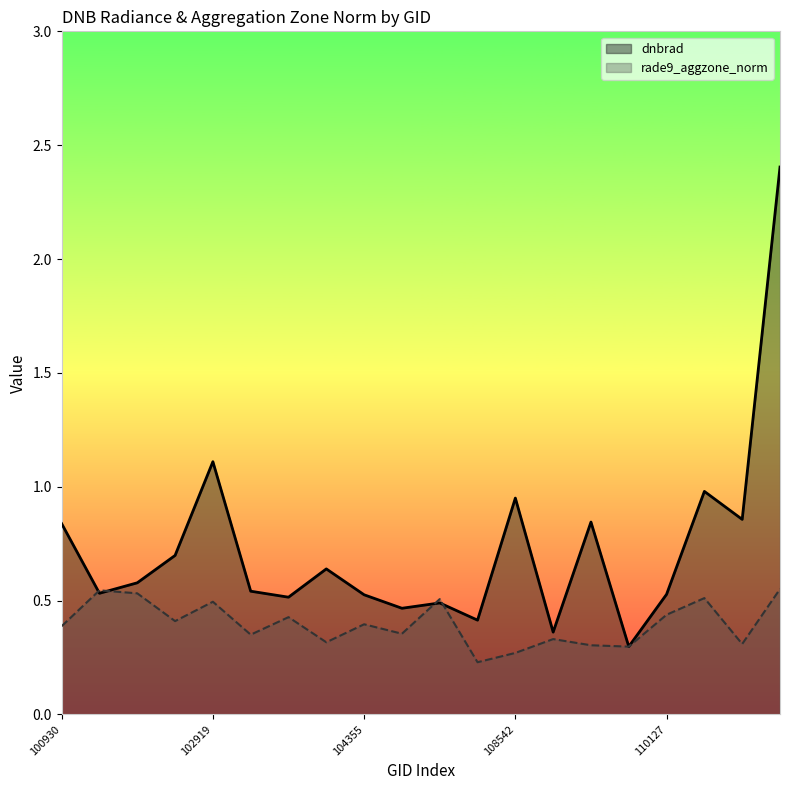

At which label is rade9_aggzone_norm closest to 0?

108369